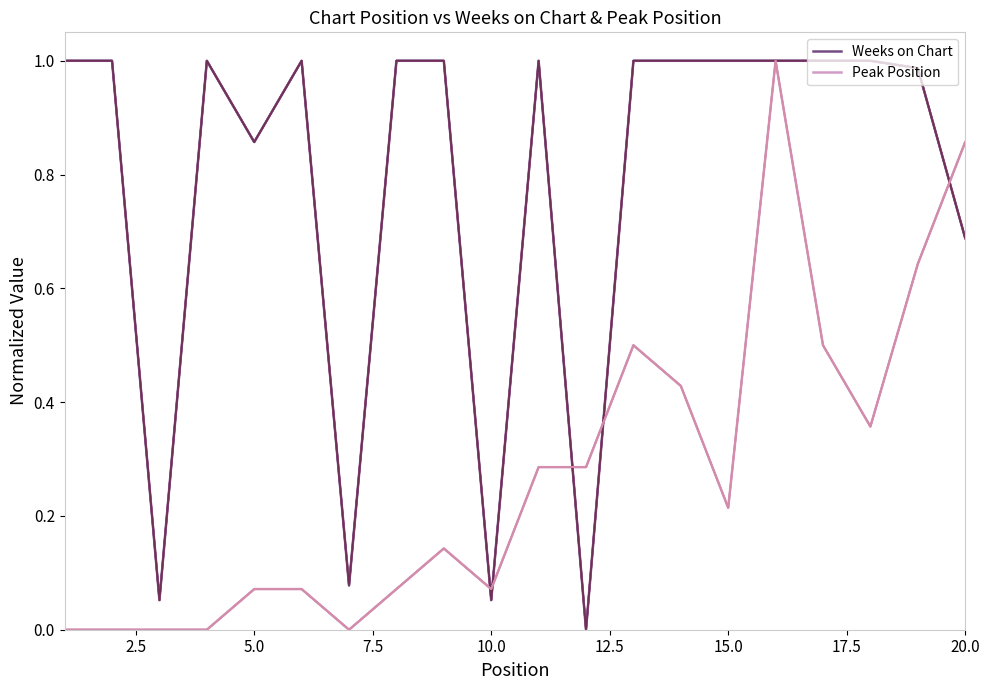

Reading left to right, extract all data points from this chart.

Weeks on Chart: 1=1.0	2=1.0	3=0.1	4=1.0	5=0.9	6=1.0	7=0.1	8=1.0	9=1.0	10=0.1	11=1.0	12=0.0	13=1.0	14=1.0	15=1.0	16=1.0	17=1.0	18=1.0	19=1.0	20=0.7
Peak Position: 1=0.0	2=0.0	3=0.0	4=0.0	5=0.1	6=0.1	7=0.0	8=0.1	9=0.1	10=0.1	11=0.3	12=0.3	13=0.5	14=0.4	15=0.2	16=1.0	17=0.5	18=0.4	19=0.6	20=0.9